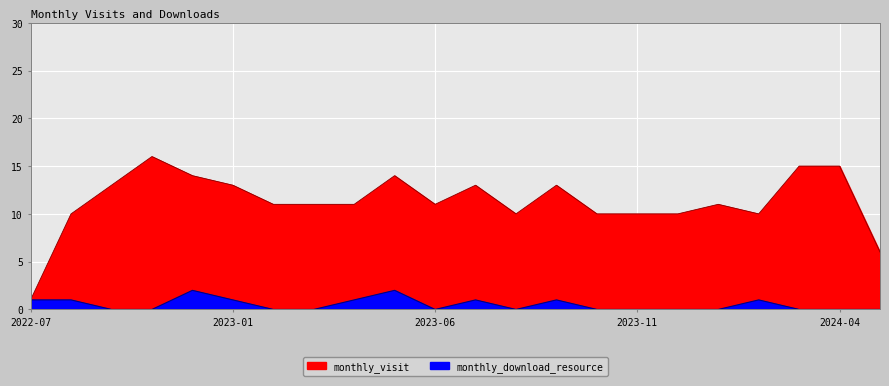

What is the difference between the highest and lowest values at 2023-10?

10